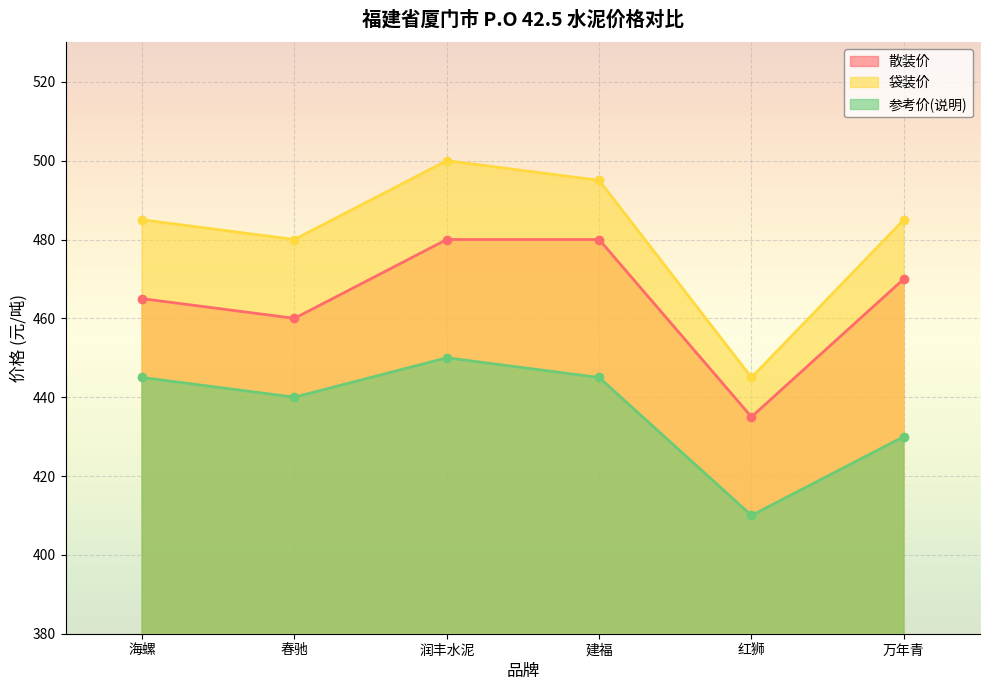

True or false: 袋装价 and 参考价(说明) intersect in this chart.

False